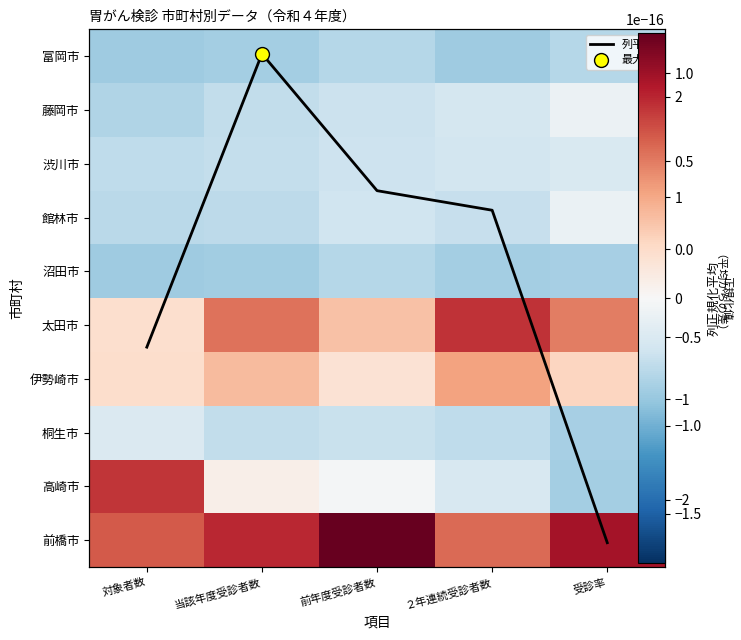

At which category does the chart reach its minimum across all series?

対象者数